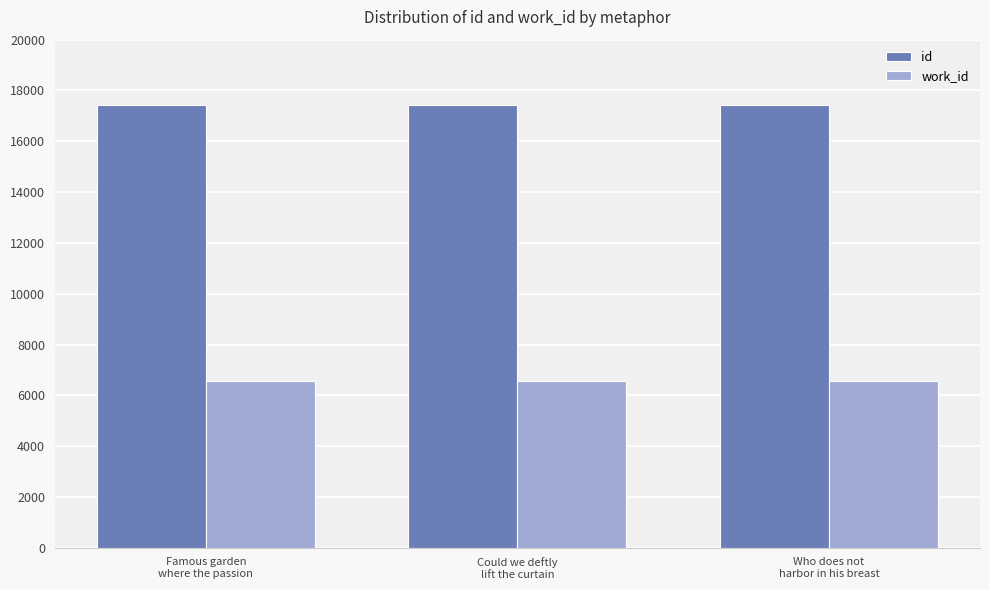

Is it true that work_id equals 6562 at Could we deftly
lift the curtain?

True